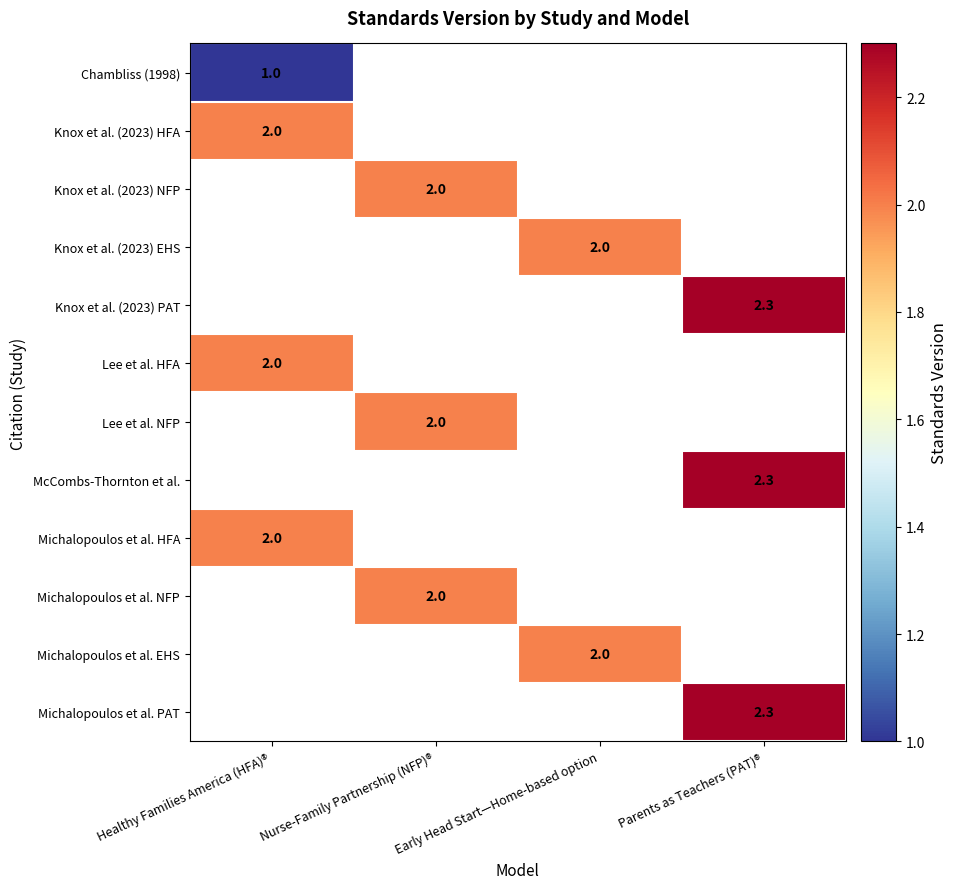

Is it true that Michalopoulos et al. EHS equals 1.3 at Early Head Start—Home-based option?

False